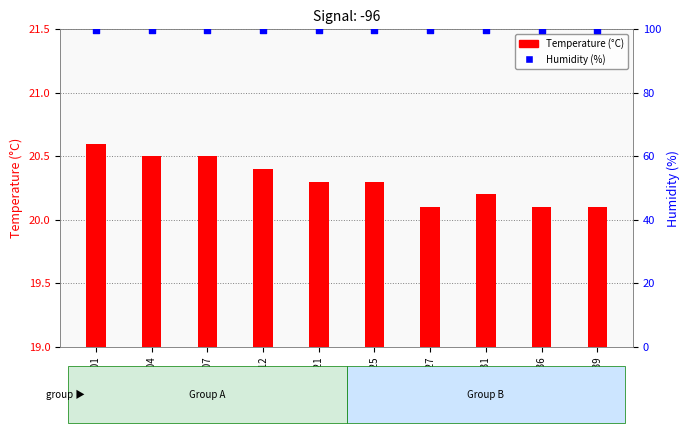

At which category is the sum across all series the highest?

00:01